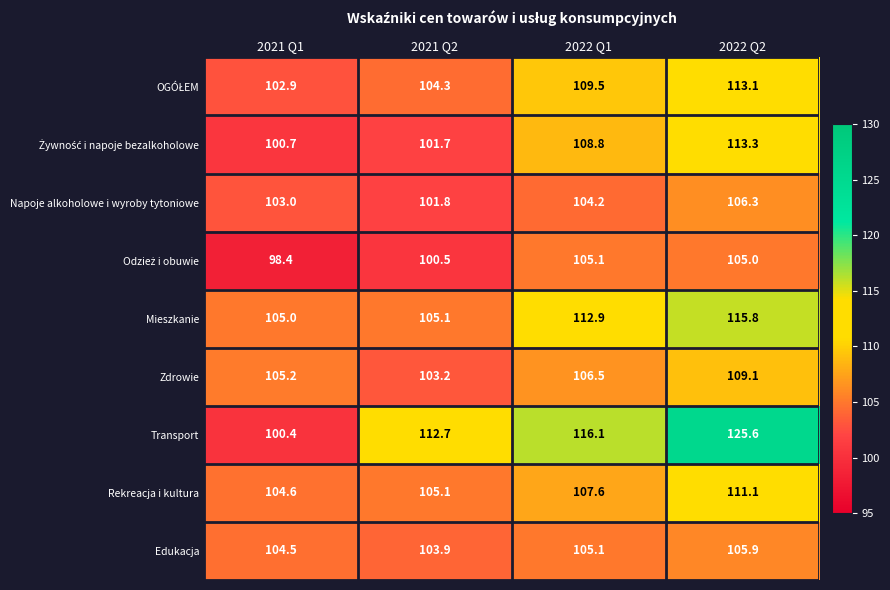

At how many categories does at least one series exceed 99?

4